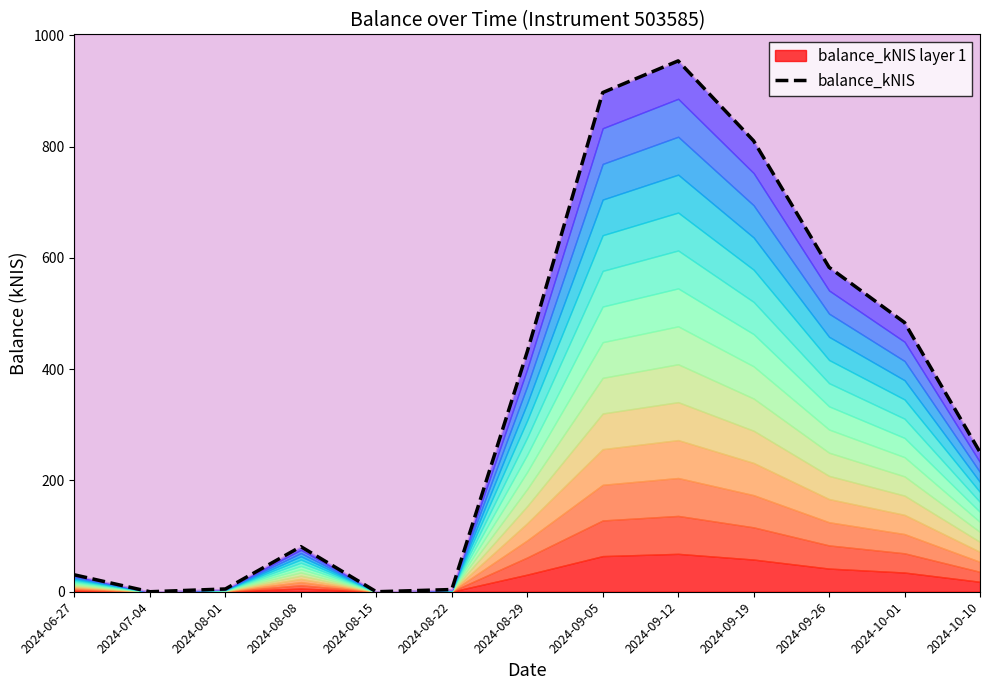

Rank the categories by value from lowest to highest.

2024-07-04, 2024-08-15, 2024-08-22, 2024-08-01, 2024-06-27, 2024-08-08, 2024-10-10, 2024-08-29, 2024-10-01, 2024-09-26, 2024-09-19, 2024-09-05, 2024-09-12